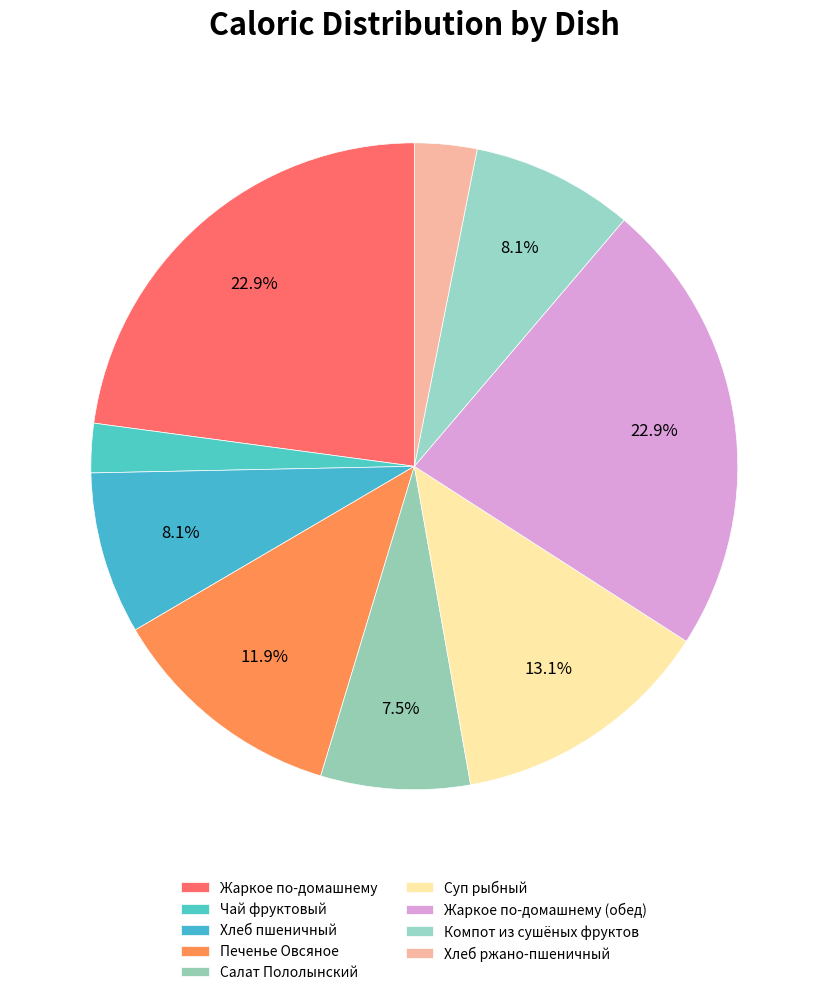

What is the ratio of the value at Жаркое по-домашнему (обед) to the value at Суп рыбный?

1.7